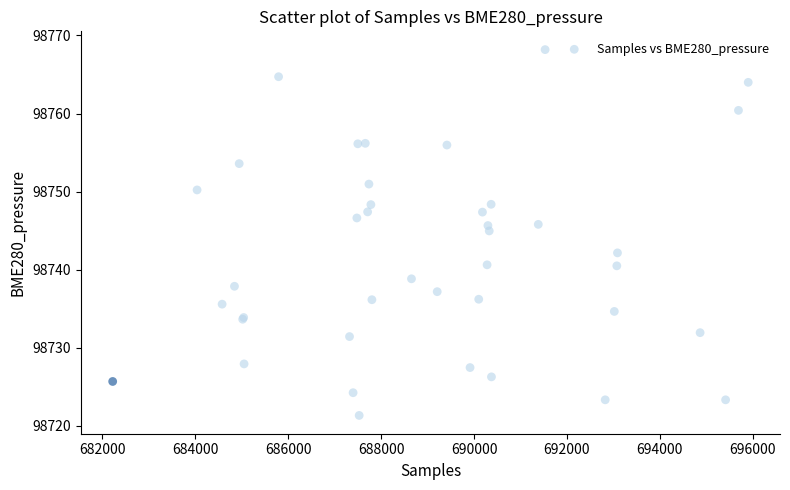

What Y value in the scatter plot is closest to 98744?

98745.0